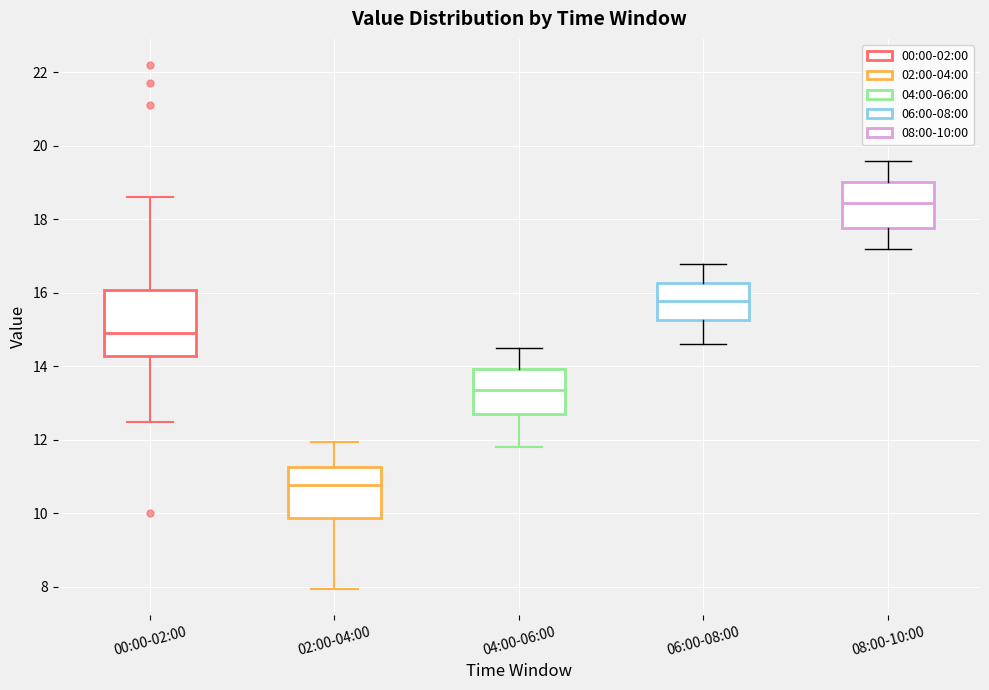

Where does the upper whisker of the box for 06:00-08:00 end on the y-axis? The values are not printed on the chart, so give them approximately, as read against the axis.

16.8